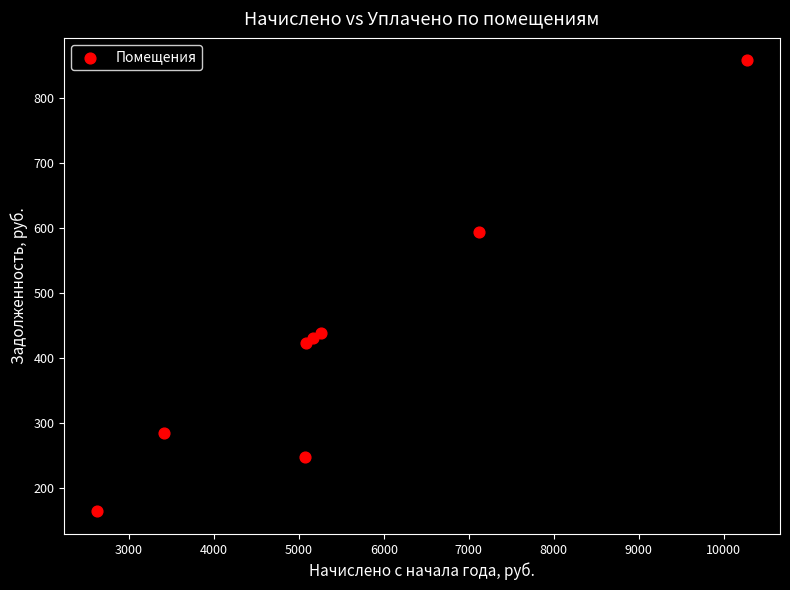

What is the range of X values (max minus min)?

7660.4